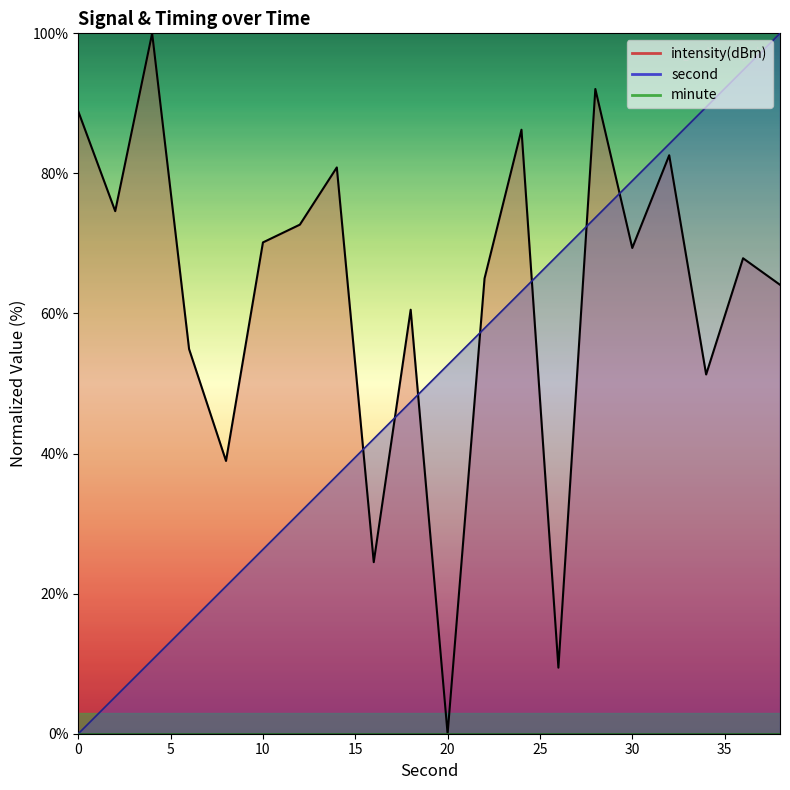

Reading right to left, extract all data points from this chart.

second: 38=100.0	36=94.7	34=89.5	32=84.2	30=78.9	28=73.7	26=68.4	24=63.2	22=57.9	20=52.6	18=47.4	16=42.1	14=36.8	12=31.6	10=26.3	8=21.1	6=15.8	4=10.5	2=5.3	0=0.0
intensity(dBm): 38=64.1	36=67.9	34=51.3	32=82.6	30=69.4	28=92.0	26=9.4	24=86.2	22=65.0	20=0.0	18=60.5	16=24.5	14=80.9	12=72.7	10=70.1	8=38.9	6=54.9	4=100.0	2=74.6	0=88.9